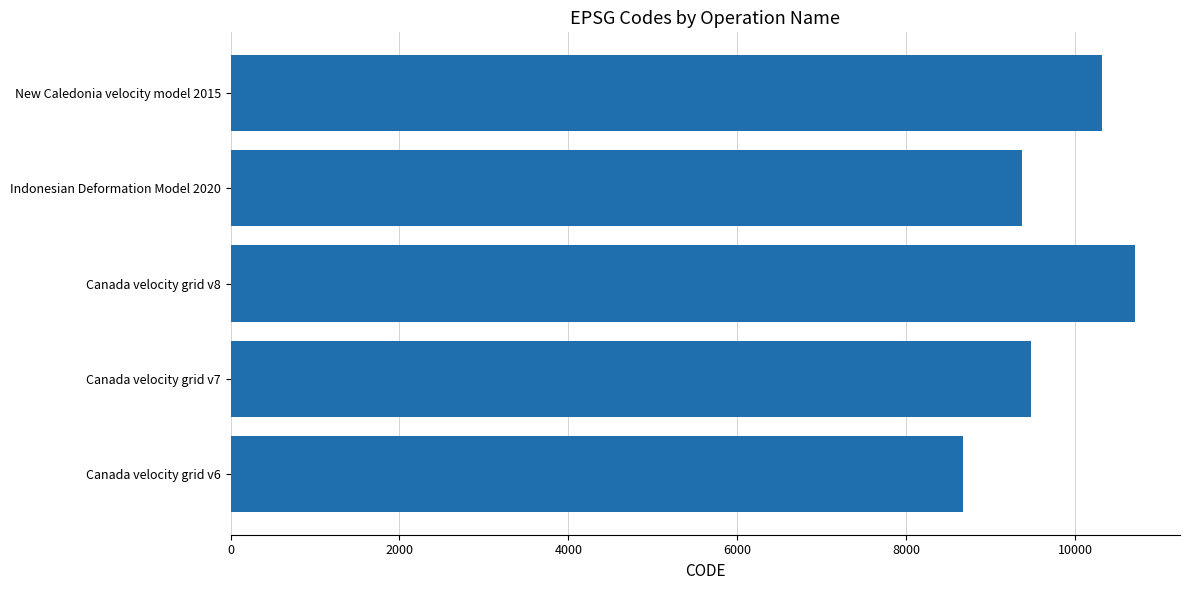

What is the difference between the maximum and minimum values?

2031